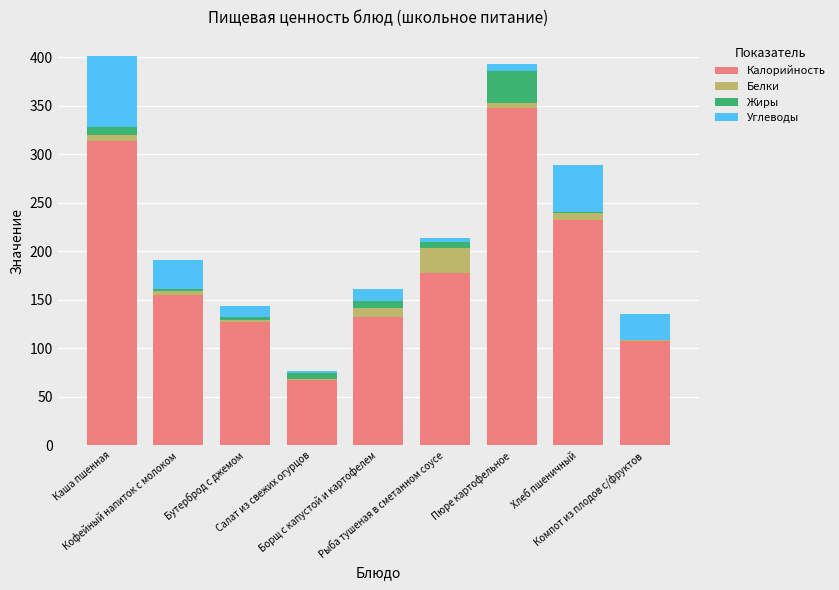

Does the chart contain stacked bars?

Yes